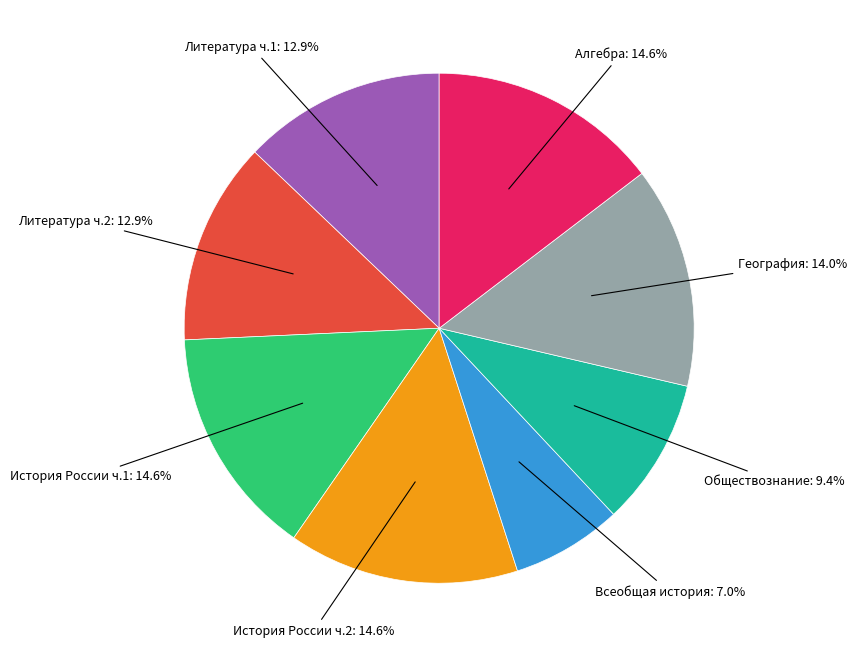

Does any single category account for the majority?

No